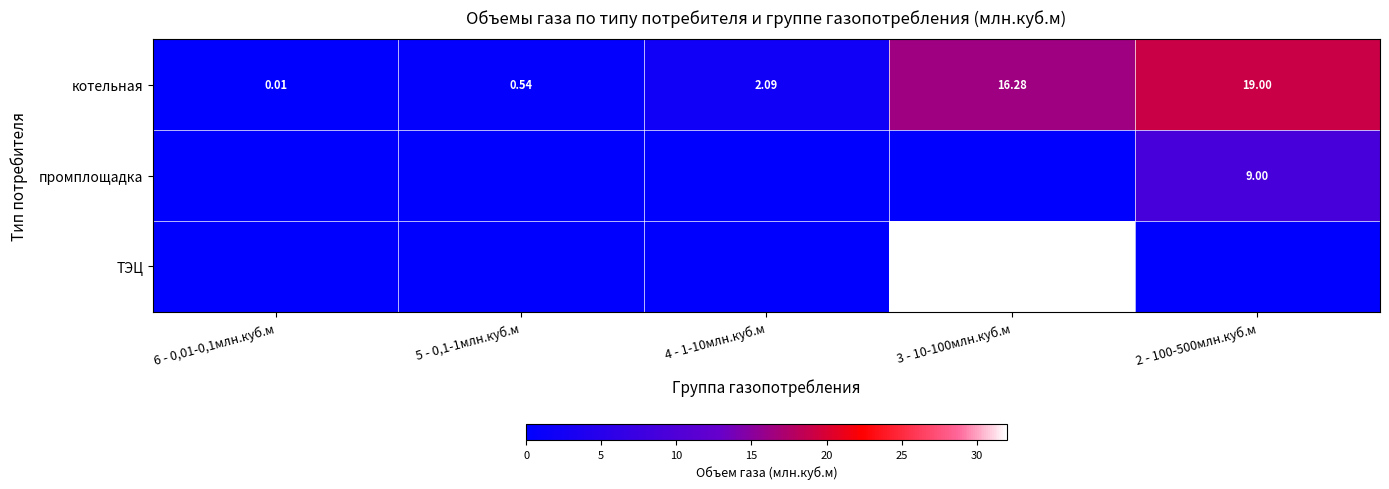

Is it true that котельная equals 2.1 at 4 - 1-10млн.куб.м?

True